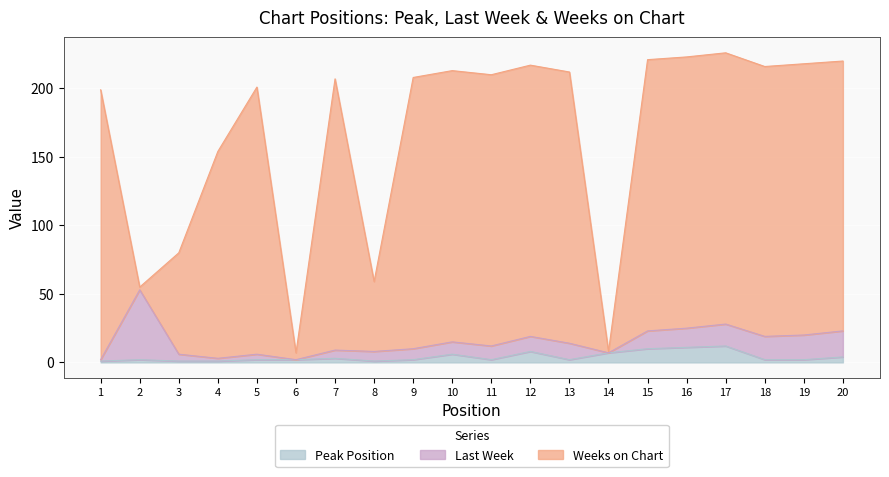

Which has a higher value, 17 or 1?

17